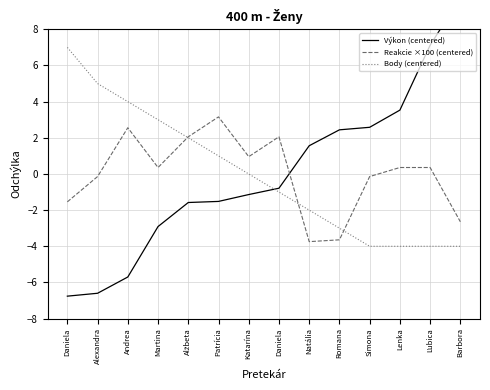

What is the label of the 5th point from the left?

Alžbeta